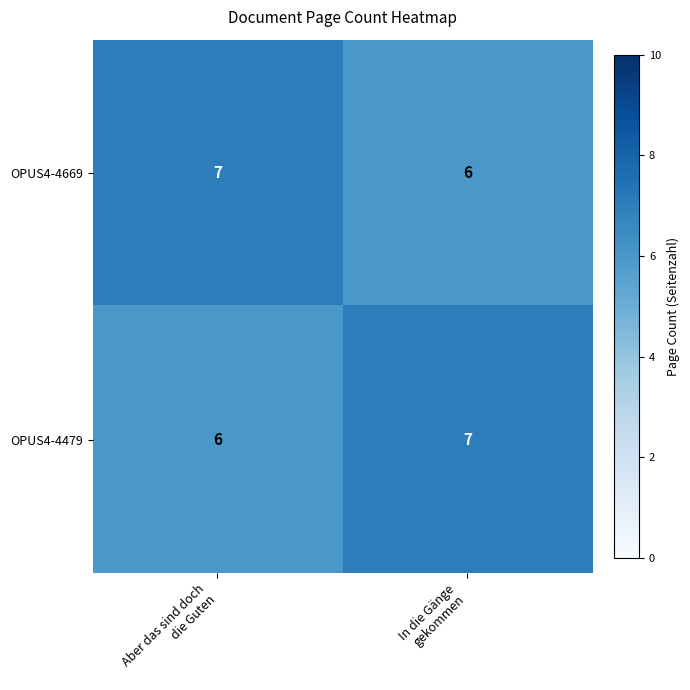

What is the total value across all series at In die Gänge
gekommen?

13